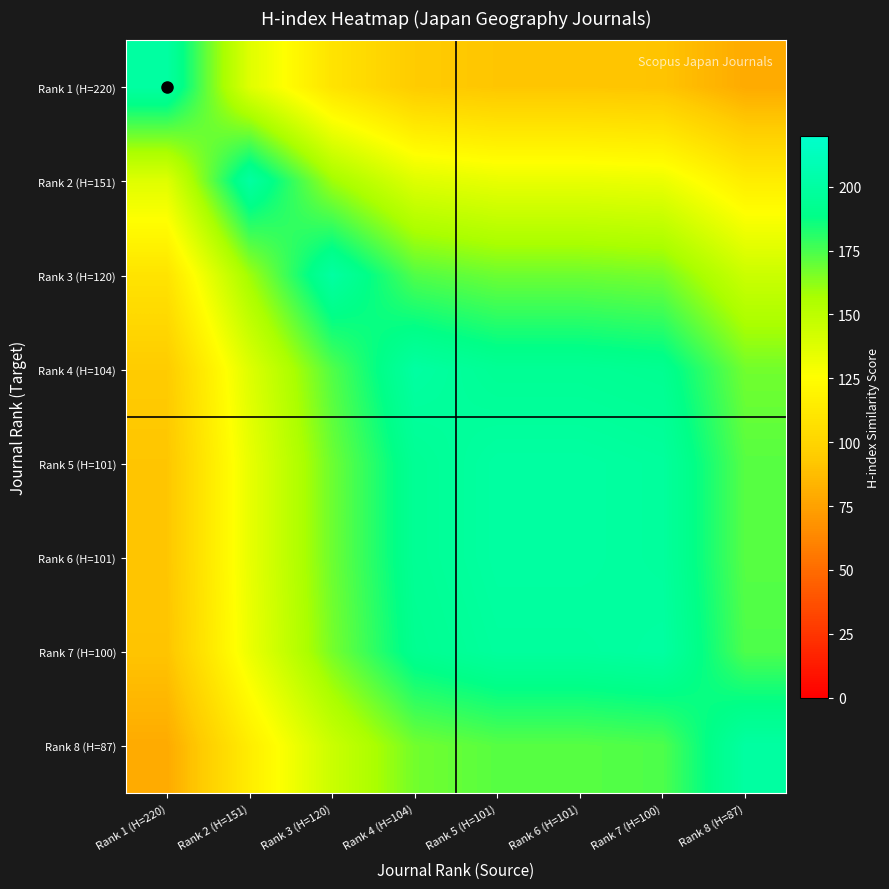

Rank the series by their maximum value, from lowest to highest.

Rank 1 (H=220), Rank 2 (H=151), Rank 3 (H=120), Rank 4 (H=104), Rank 5 (H=101), Rank 6 (H=101), Rank 7 (H=100), Rank 8 (H=87)